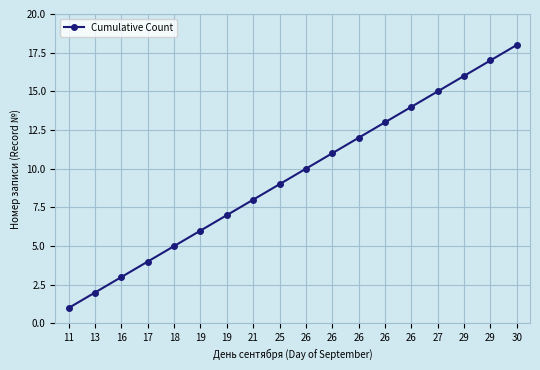

Which has a higher value, 19 or 26?

26